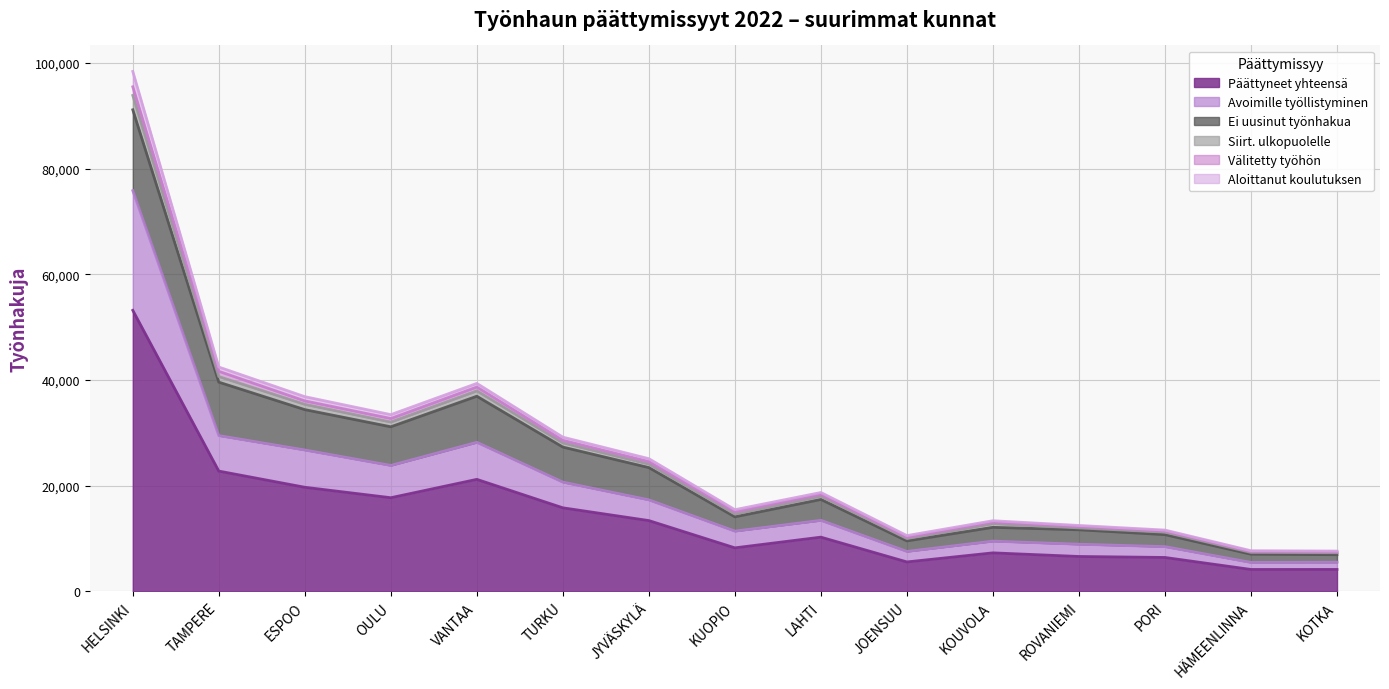

At which label does Päättyneet yhteensä reach its peak?

HELSINKI